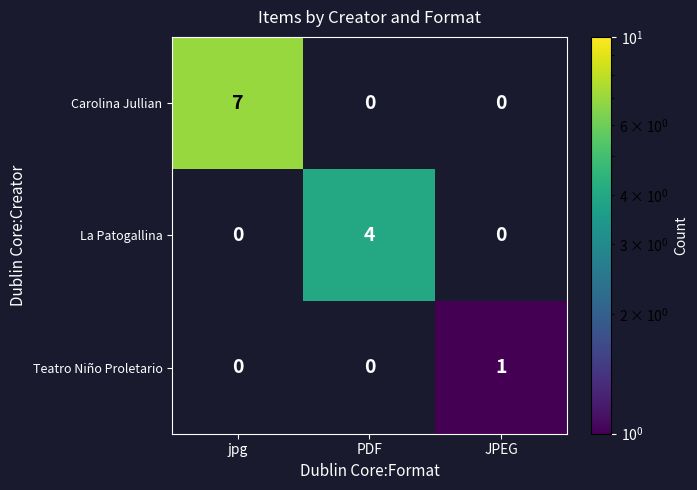

List the series in order of their overall mean, lowest first.

Teatro Niño Proletario, La Patogallina, Carolina Jullian